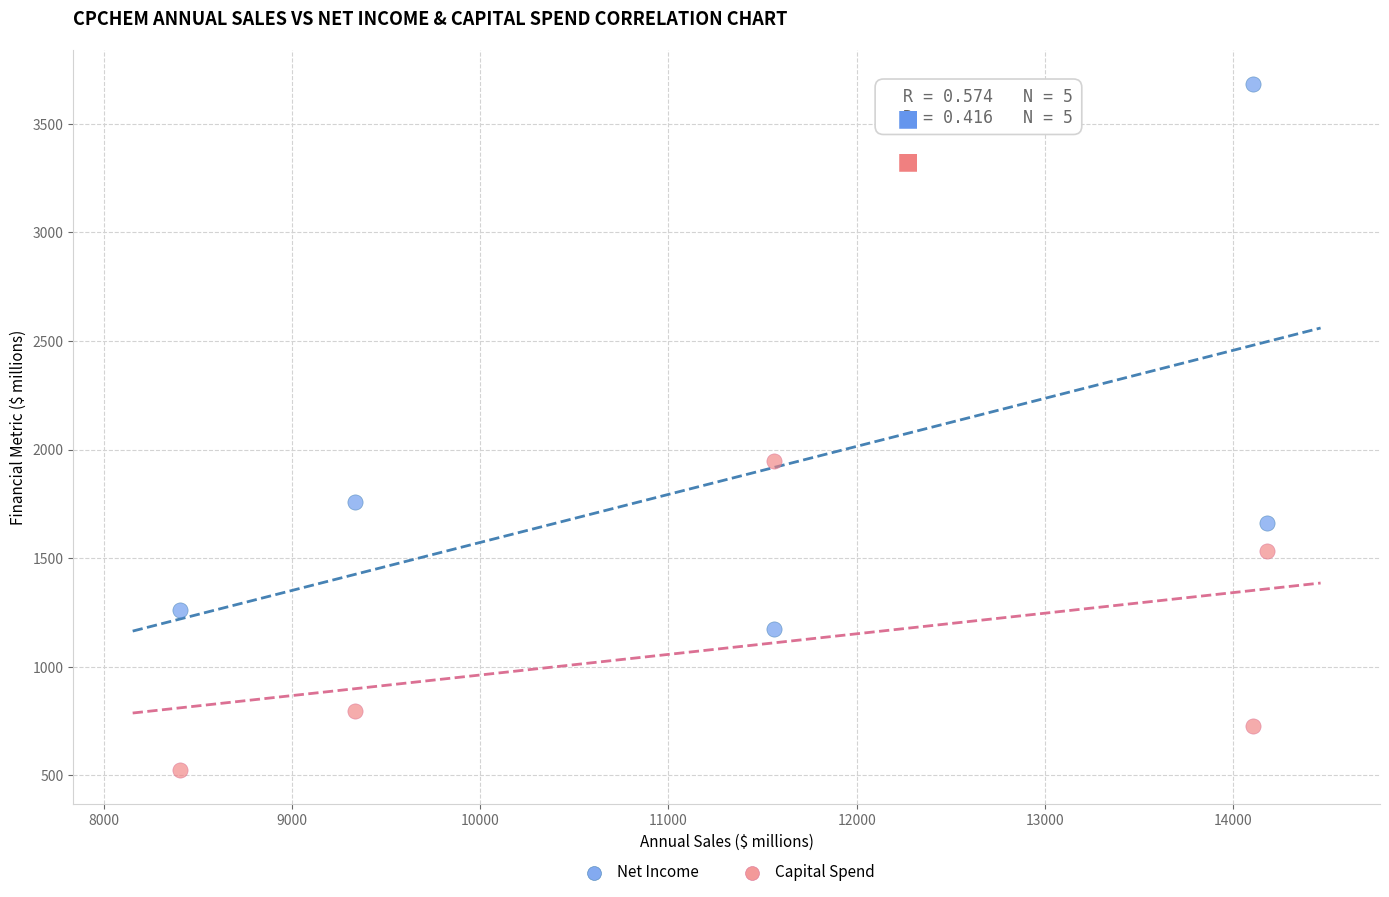

Across all series, what Y value is closest to 2104?

1948